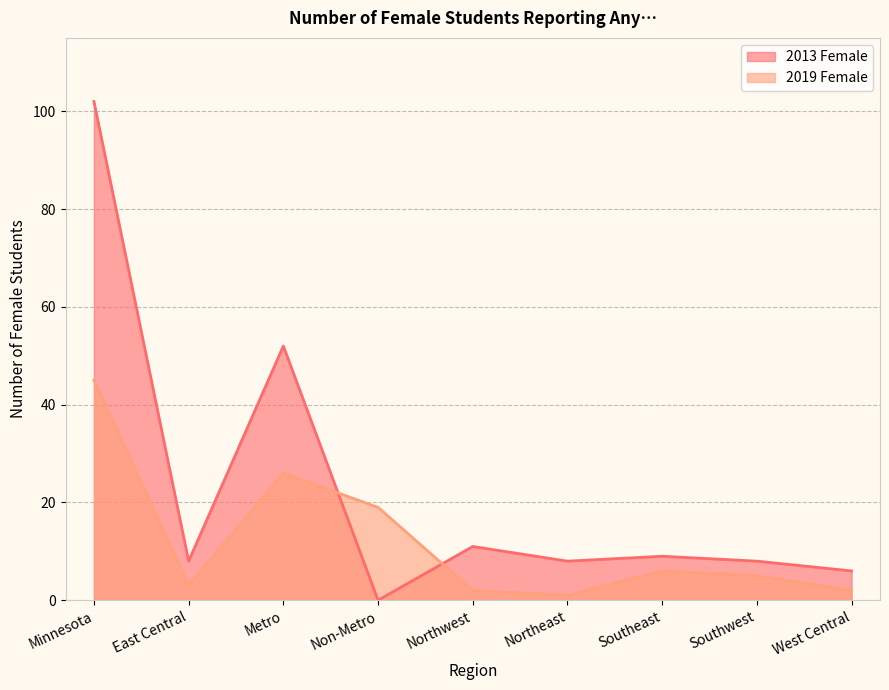

Between which two adjacent categories do 2019 Female and 2013 Female first intersect?

Metro and Non-Metro